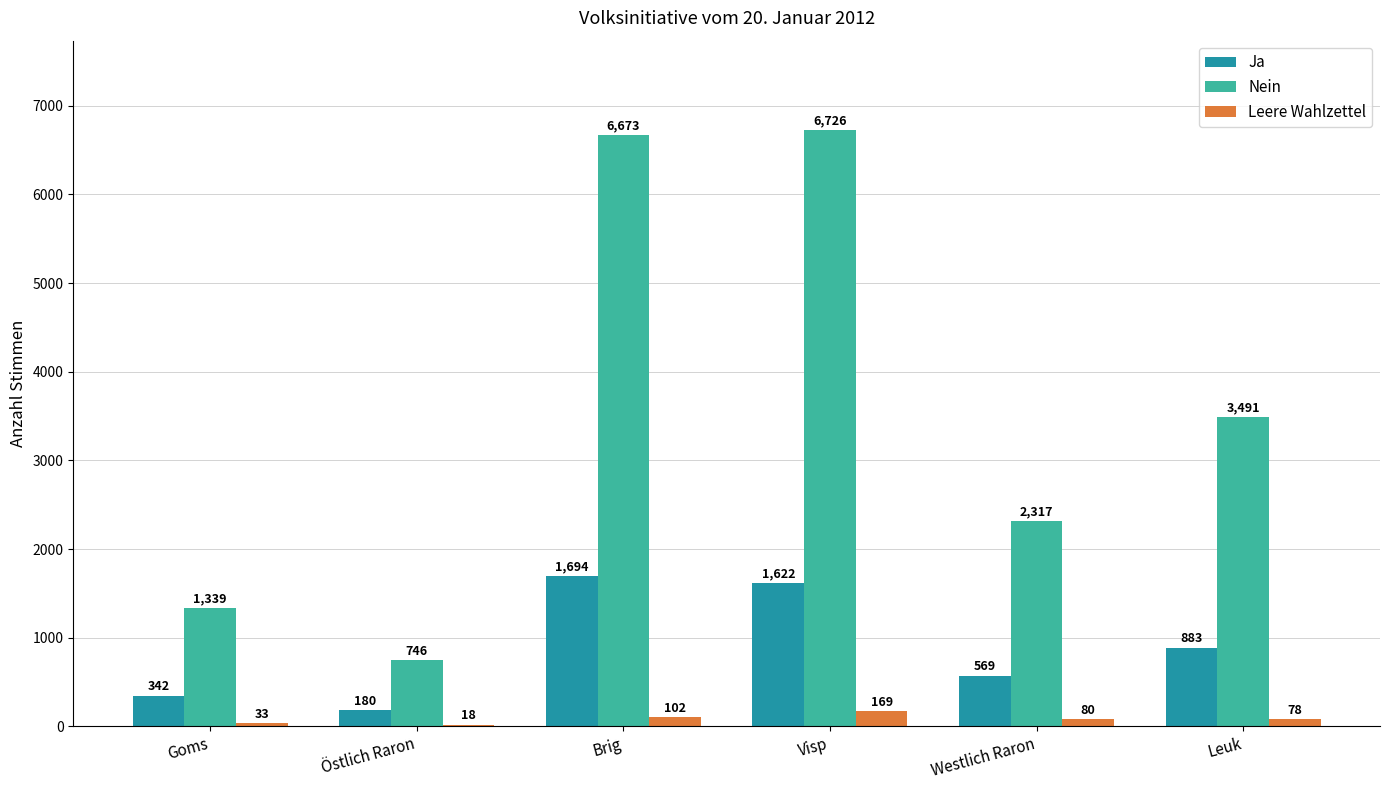

Is it true that Leere Wahlzettel equals 18 at Östlich Raron?

True